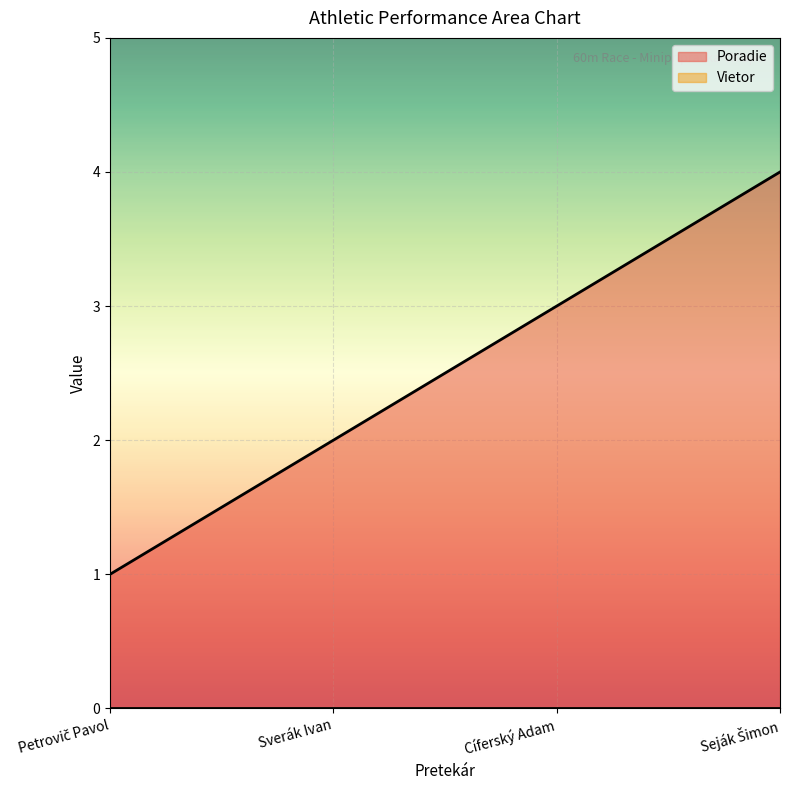

Count the number of values greater than 3.

1